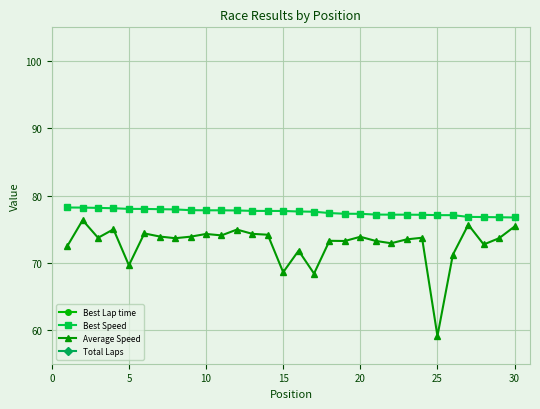

Which series has the largest range (max minus min)?

Average Speed